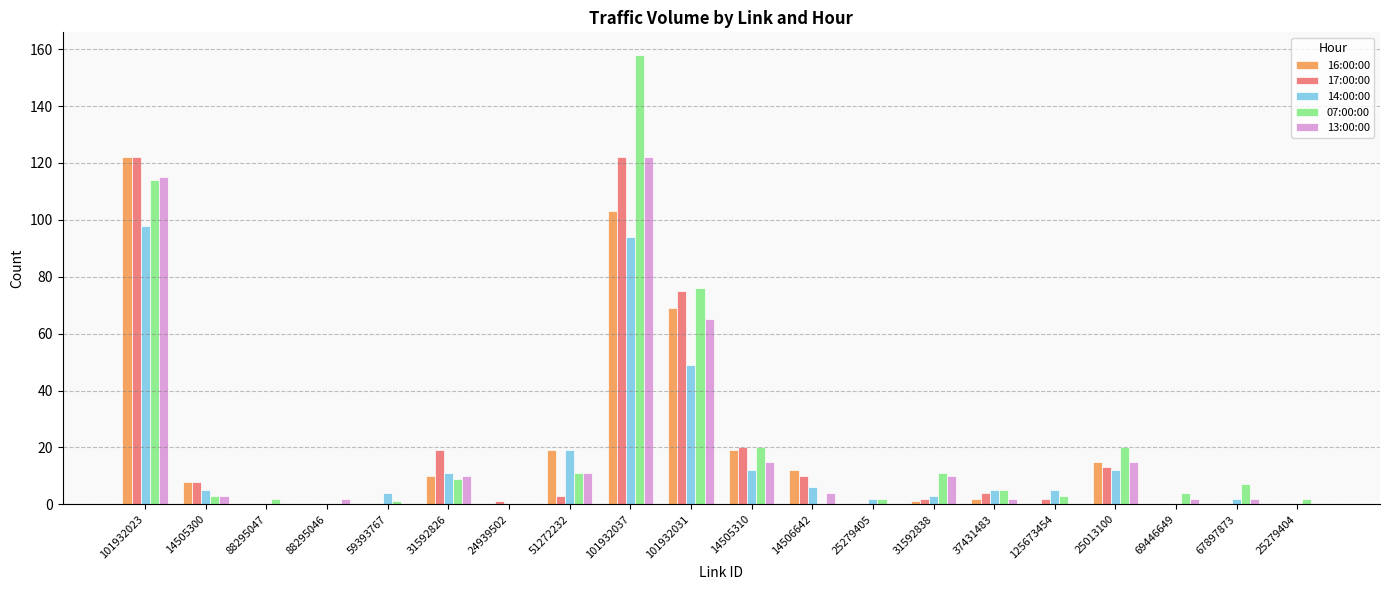

What is the maximum value shown in the chart?

158